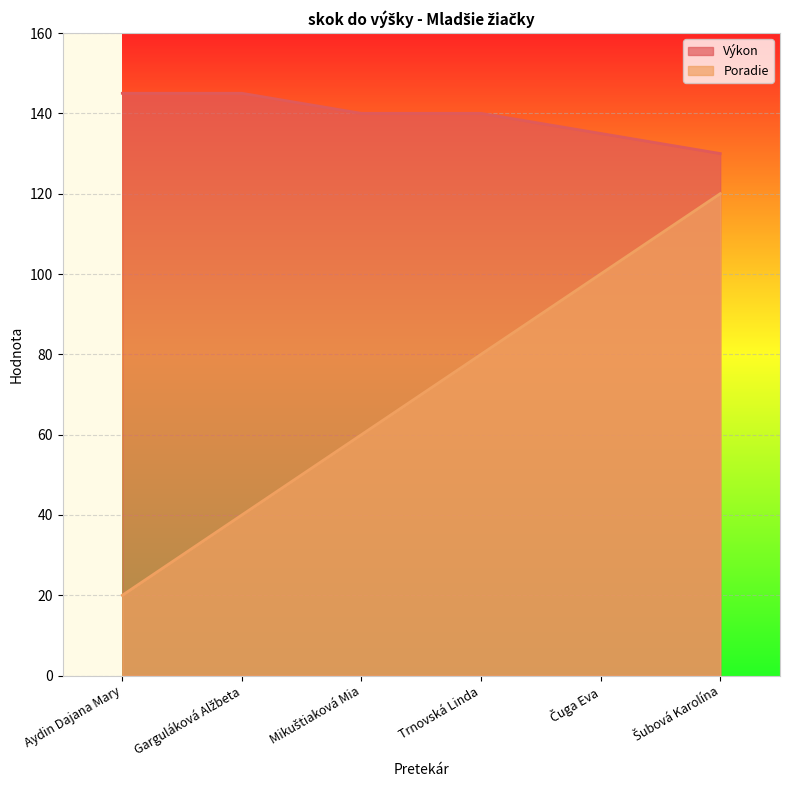

Reading left to right, what are all the values shown in this chart?

Poradie: Aydin Dajana Mary=20	Garguláková Alžbeta=40	Mikuštiaková Mia=60	Trnovská Linda=80	Čuga Eva=100	Šubová Karolína=120
Výkon: Aydin Dajana Mary=145	Garguláková Alžbeta=145	Mikuštiaková Mia=140	Trnovská Linda=140	Čuga Eva=135	Šubová Karolína=130